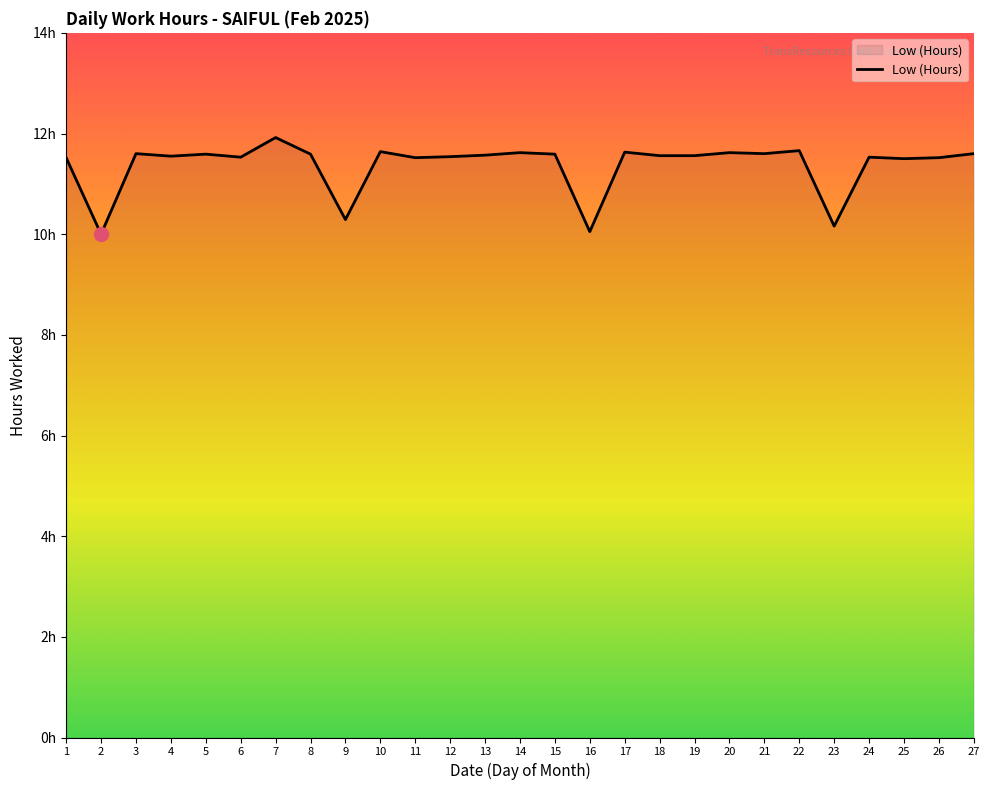

What is the approximate value at 20?

11.6